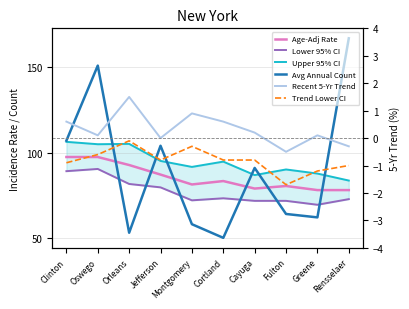

At which category is the sum across all series the highest?

Oswego